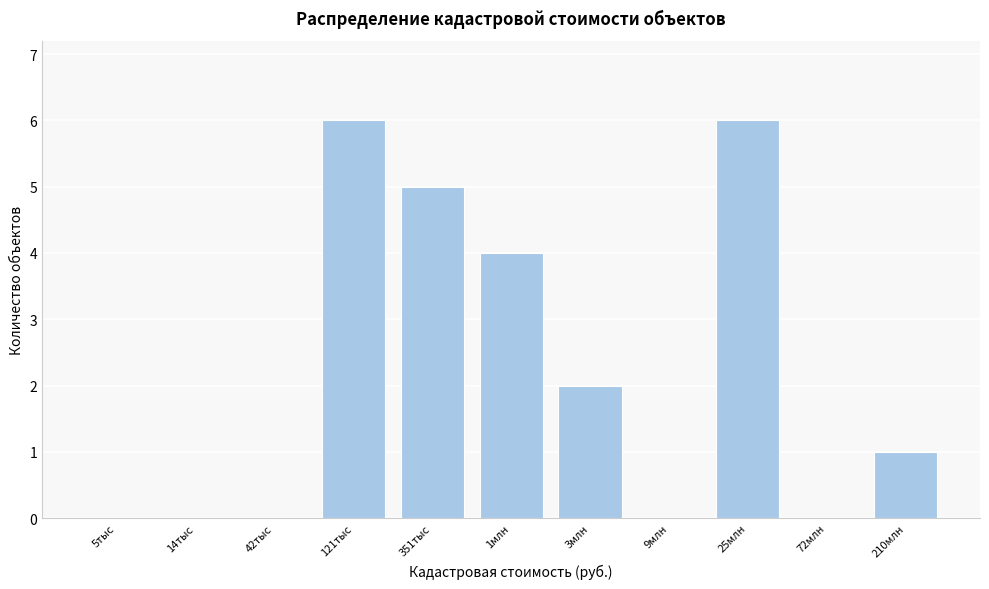

Reading left to right, extract all data points from this chart.

5тыс=0	14тыс=0	42тыс=0	121тыс=6	351тыс=5	1млн=4	3млн=2	9млн=0	25млн=6	72млн=0	210млн=1